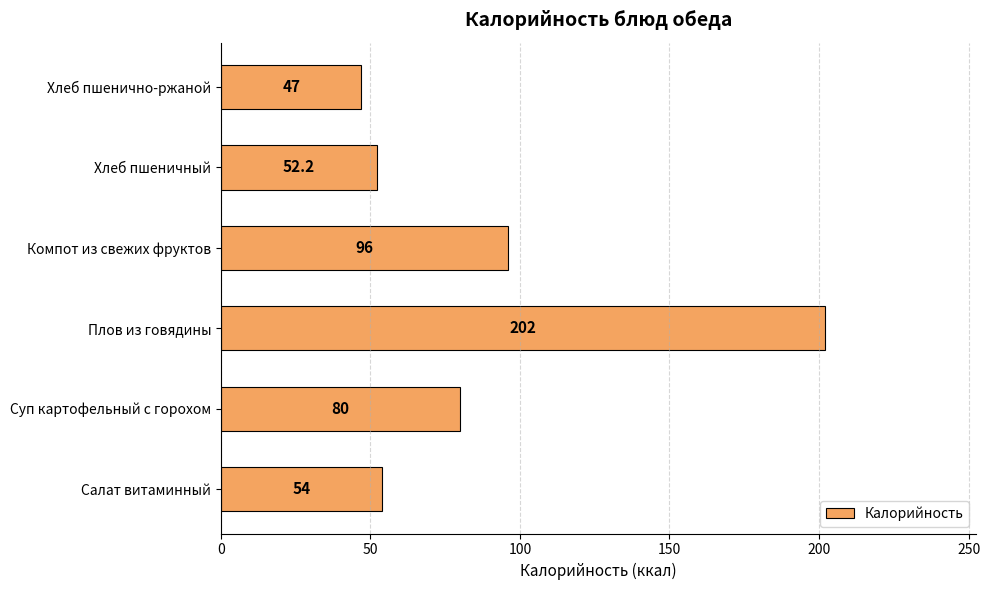

What is the difference between the second highest and minimum values?

49.0